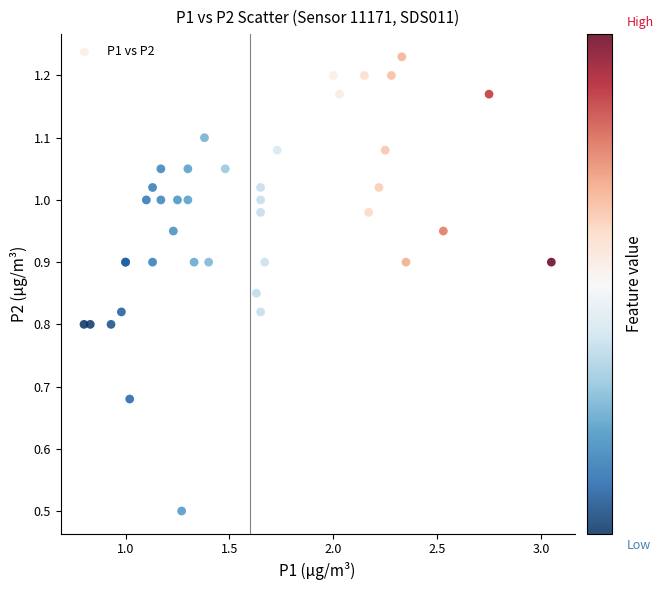

What Y value in the scatter plot is closest to 0?

0.5